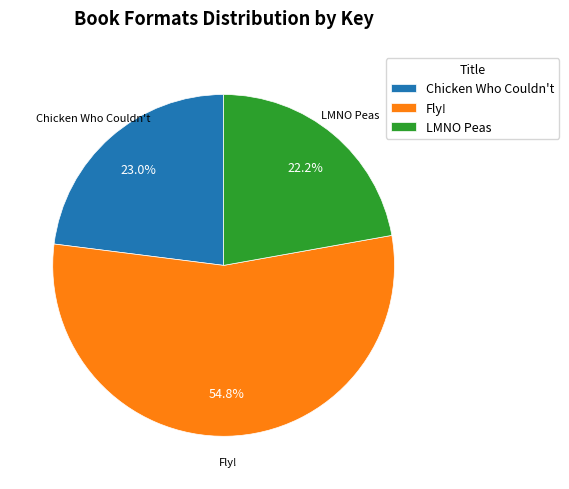

What is the total percentage of LMNO Peas and Fly!?

77.0%